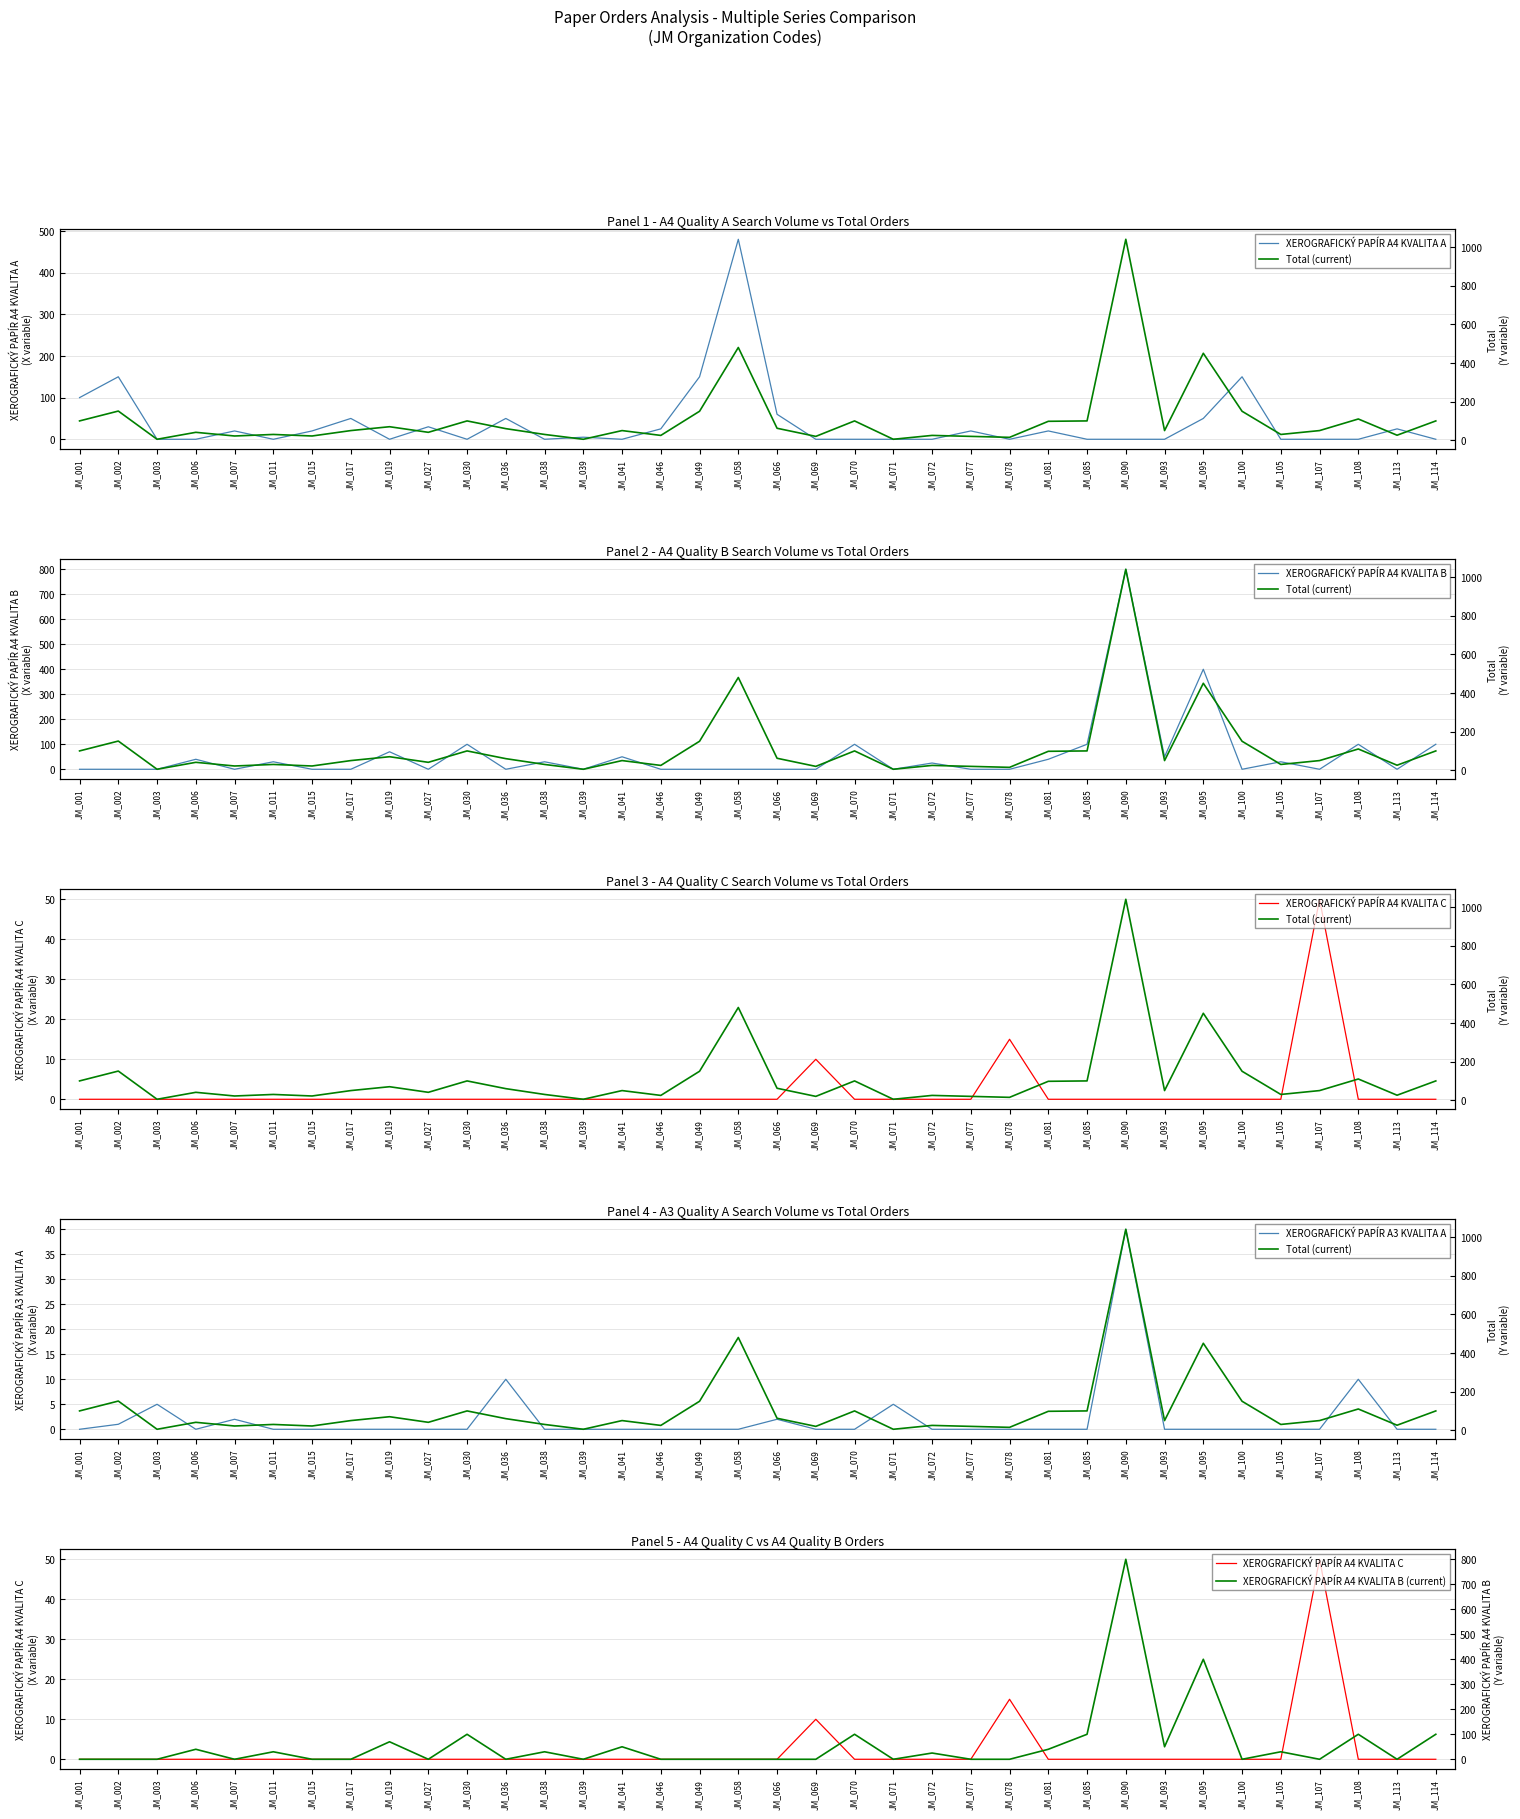

What are all the series names shown in the legend?

XEROGRAFICKÝ PAPÍR A4 KVALITA A, Total (current), XEROGRAFICKÝ PAPÍR A4 KVALITA B, XEROGRAFICKÝ PAPÍR A4 KVALITA C, XEROGRAFICKÝ PAPÍR A3 KVALITA A, XEROGRAFICKÝ PAPÍR A4 KVALITA B (current)